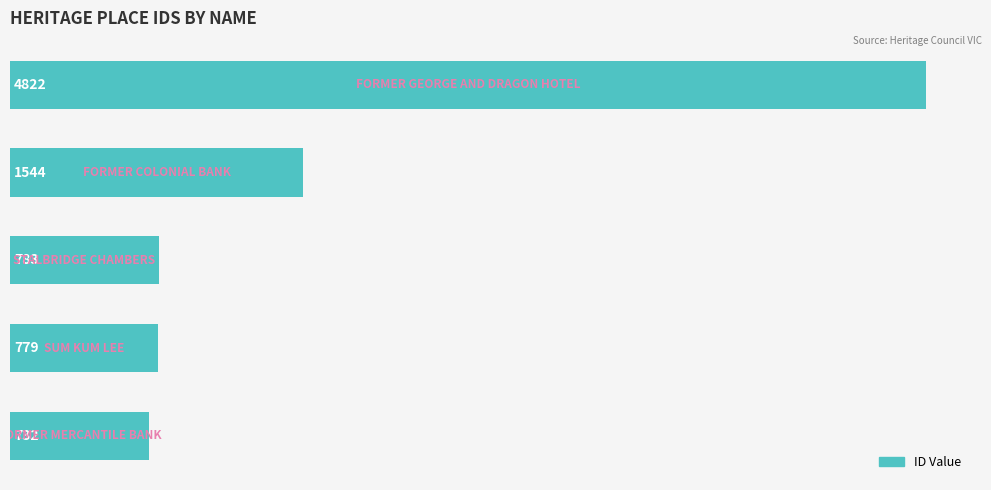

What is the smallest value displayed?

732